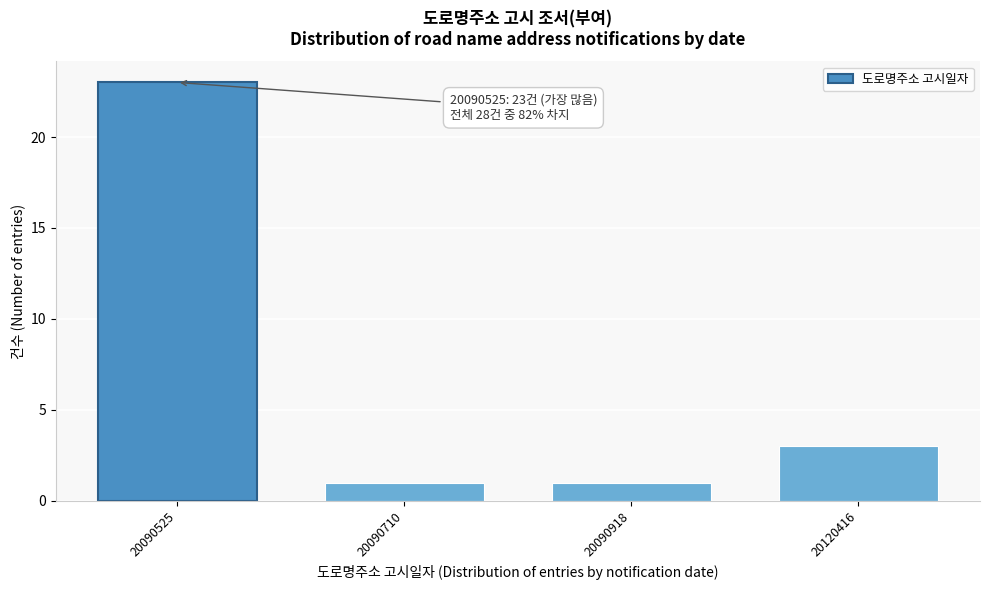

Reading left to right, extract all data points from this chart.

20090525=23	20090710=1	20090918=1	20120416=3